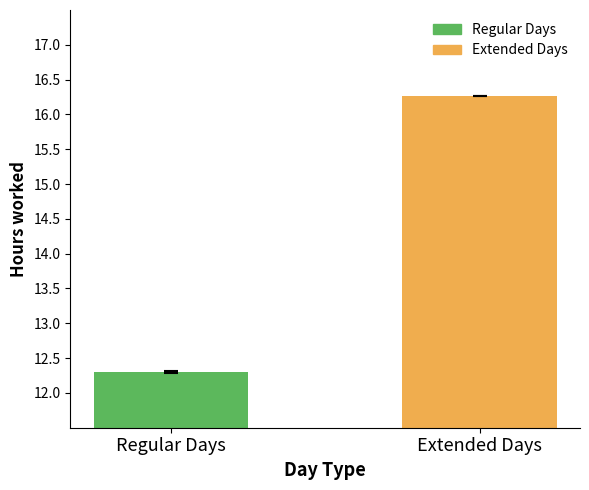

What is the change in value from Regular Days to Extended Days?

+4.0